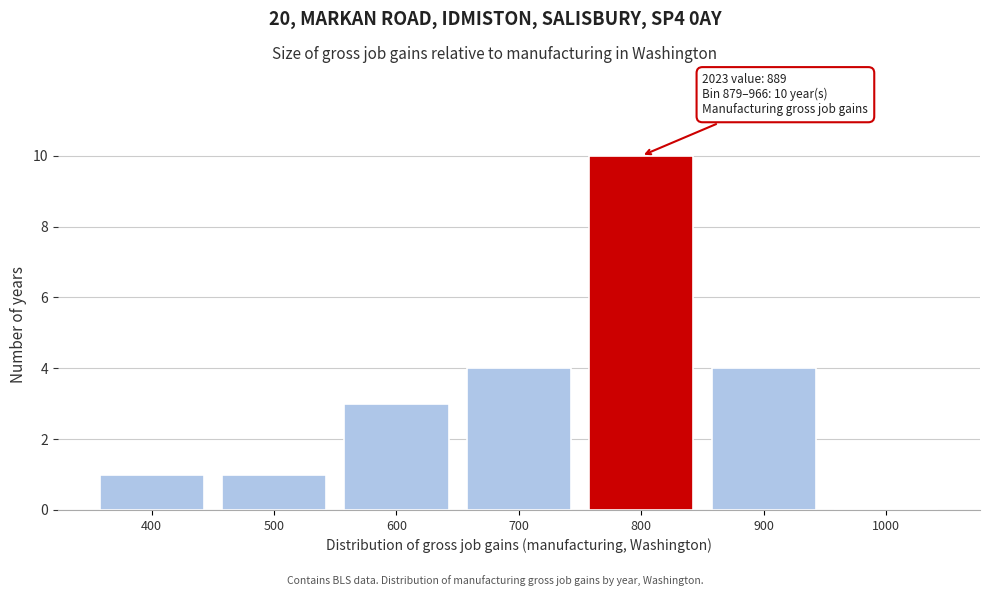

Reading left to right, what are all the values shown in this chart?

400=1	500=1	600=3	700=4	800=10	900=4	1000=0